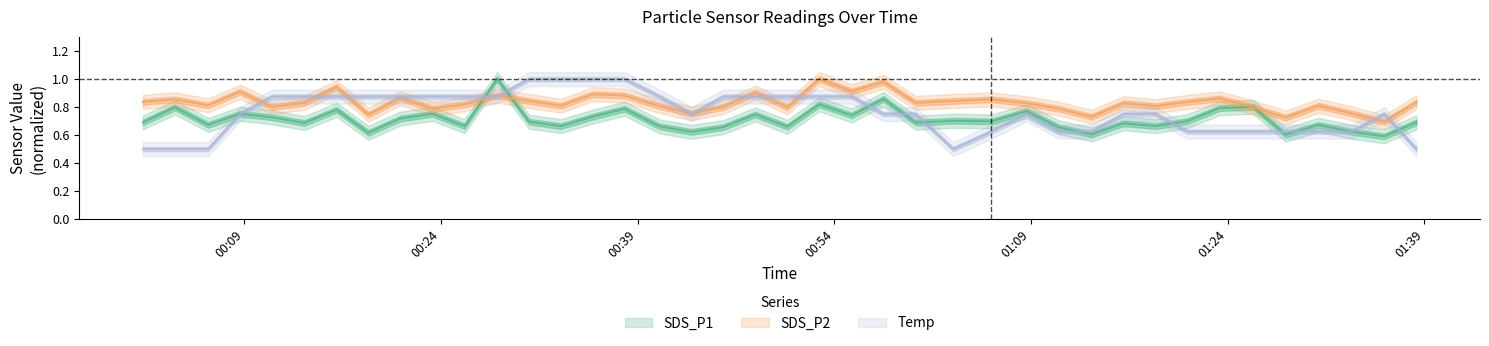

What are all the series names shown in the legend?

SDS_P1, SDS_P2, Temp